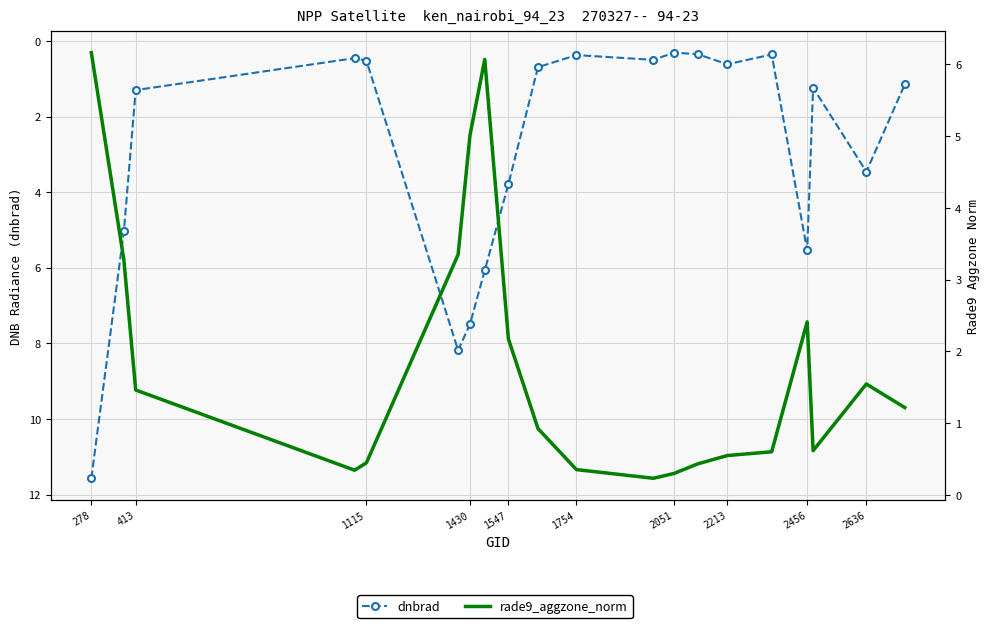

What position from the left is 1754?

6